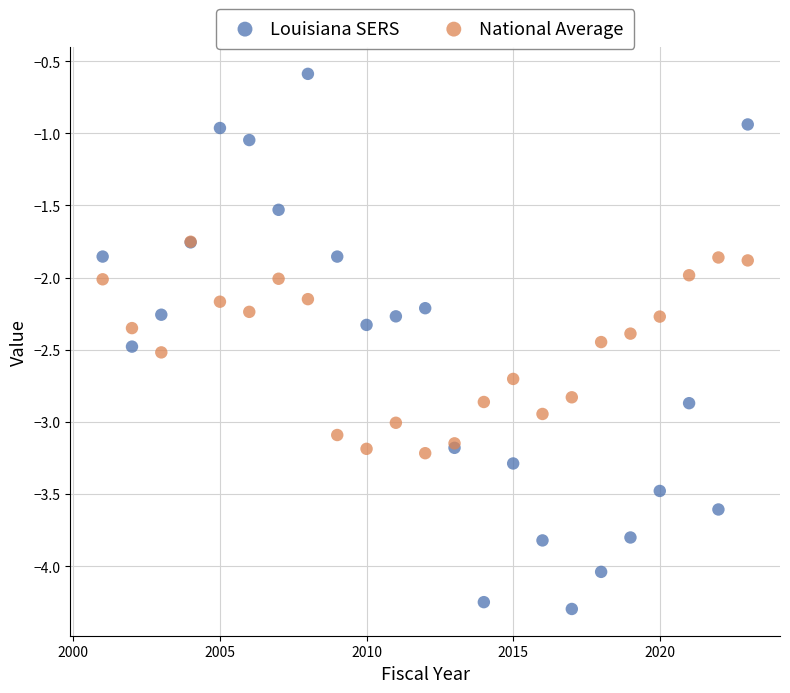

What are all the series names shown in the legend?

Louisiana SERS, National Average